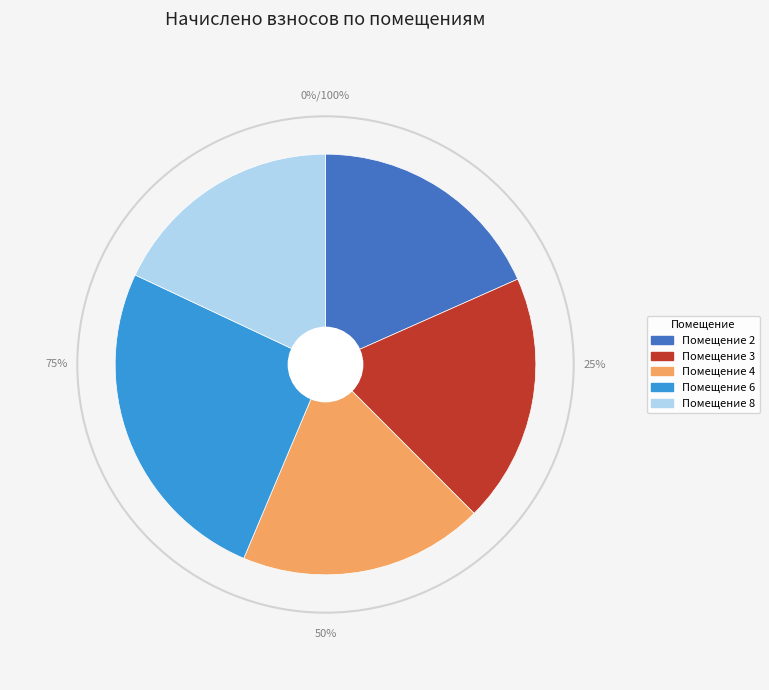

Is there a majority slice in this chart?

No